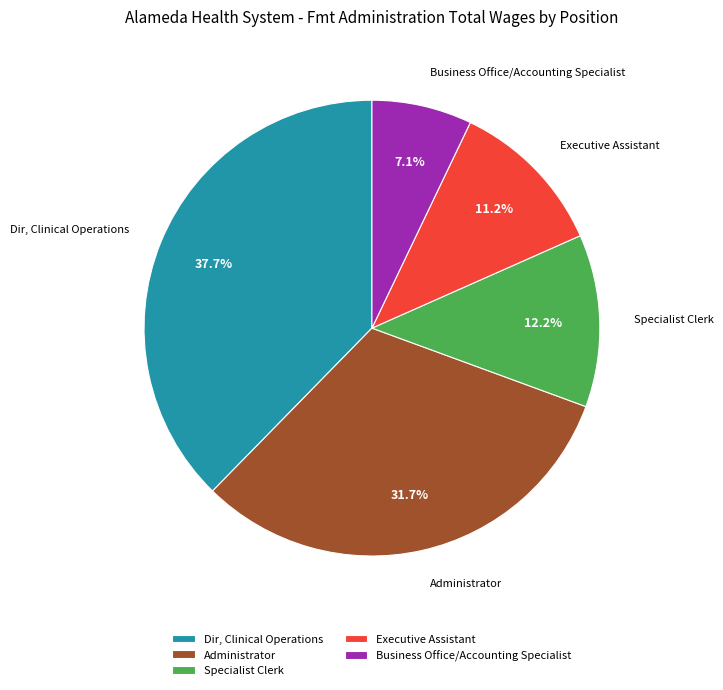

Combined, do Specialist Clerk and Administrator account for over 50%?

No